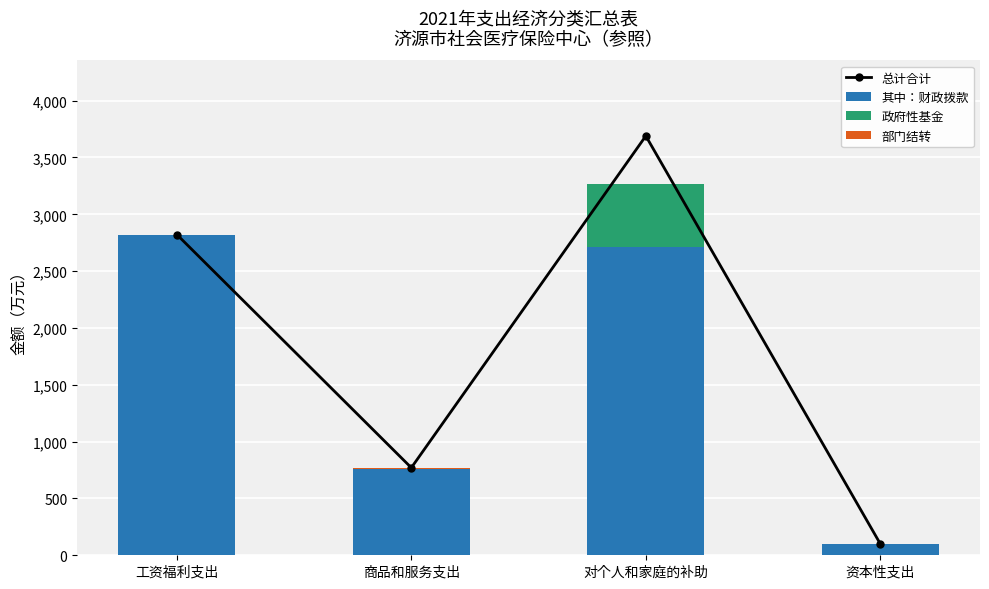

Reading left to right, list all the values displayed in this chart.

总计合计: 2822.3	770.3	3689.6	100.0
其中：财政拨款: 2822.3	758.3	2711.0	100.0
政府性基金: 0.0	0.0	555.6	0.0
部门结转: 0.0	12.0	0.0	0.0